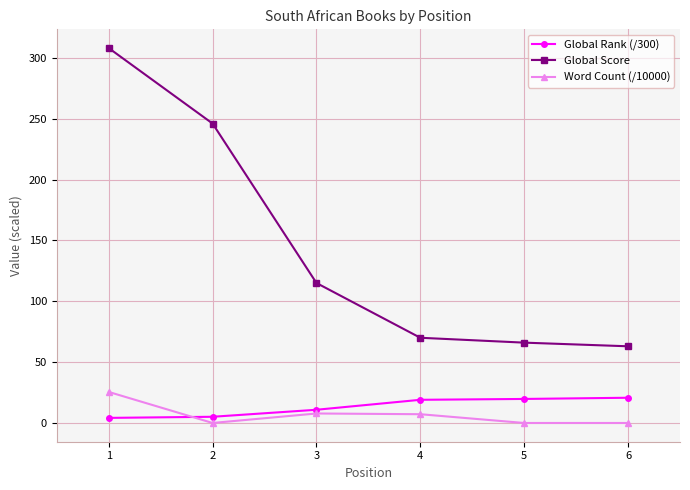

Which series has the largest range (max minus min)?

Global Score